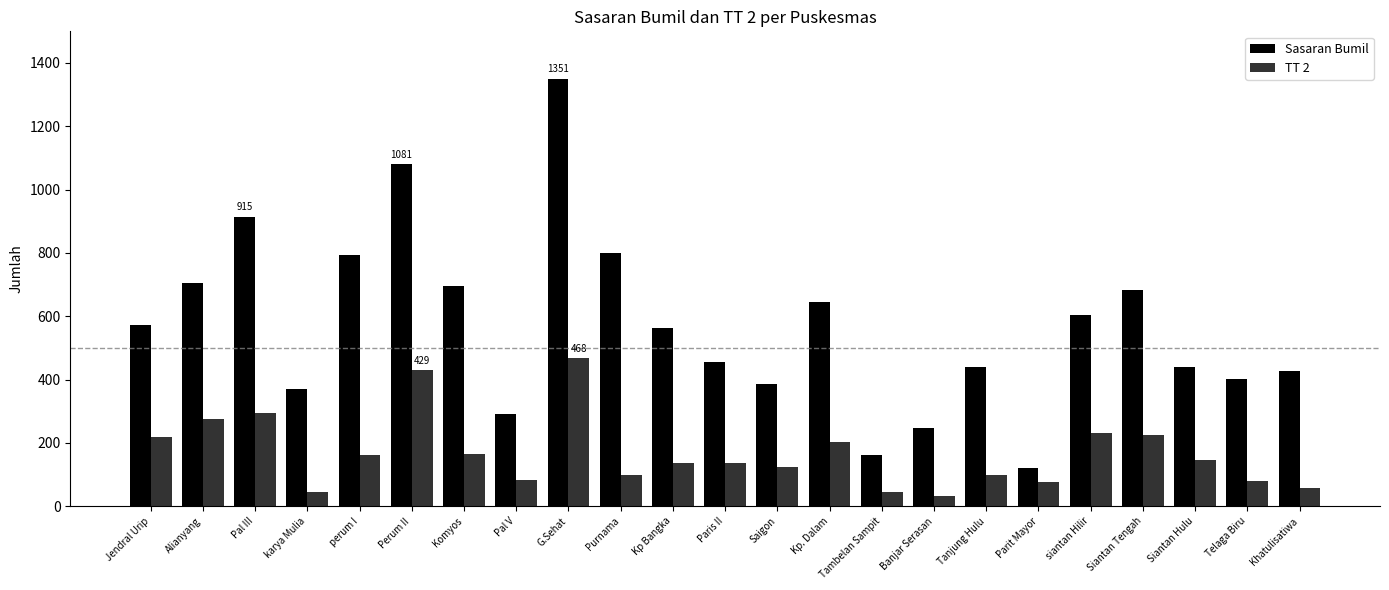

What is the minimum value shown in the chart?

33